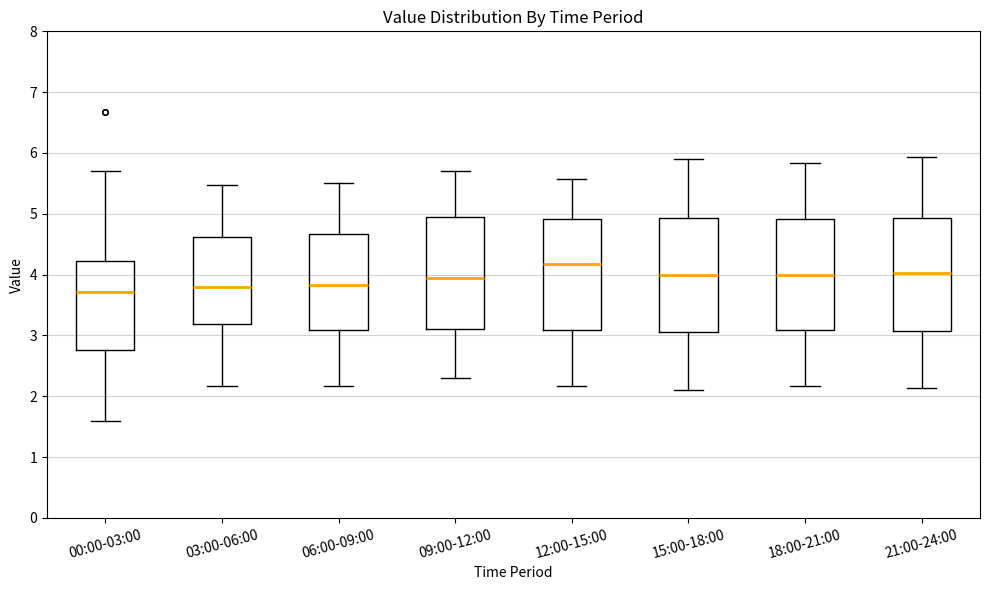

Reading left to right, read every box against the y-axis: the position of its median line, the range the box covers, and the ends of its whiskers. The values are not printed on the chart, so give them approximately, as read against the axis.

00:00-03:00: median 3.7, box 2.8 to 4.2, whiskers 1.6 to 5.7
03:00-06:00: median 3.8, box 3.2 to 4.6, whiskers 2.2 to 5.5
06:00-09:00: median 3.8, box 3.1 to 4.7, whiskers 2.2 to 5.5
09:00-12:00: median 4.0, box 3.1 to 5.0, whiskers 2.3 to 5.7
12:00-15:00: median 4.2, box 3.1 to 4.9, whiskers 2.2 to 5.6
15:00-18:00: median 4.0, box 3.1 to 4.9, whiskers 2.1 to 5.9
18:00-21:00: median 4.0, box 3.1 to 4.9, whiskers 2.2 to 5.8
21:00-24:00: median 4.0, box 3.1 to 4.9, whiskers 2.1 to 5.9